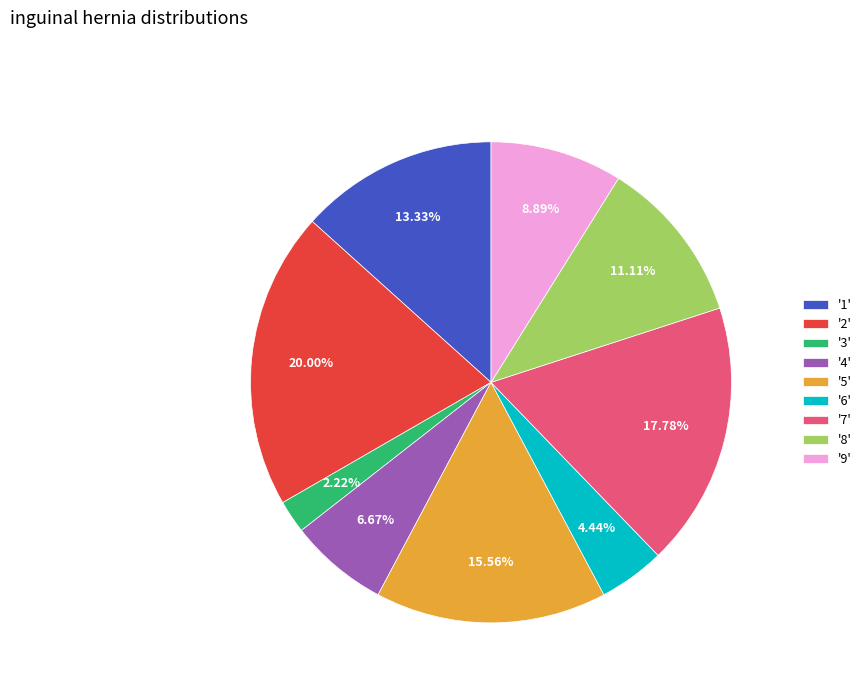

Count the number of slices in the pie.

9